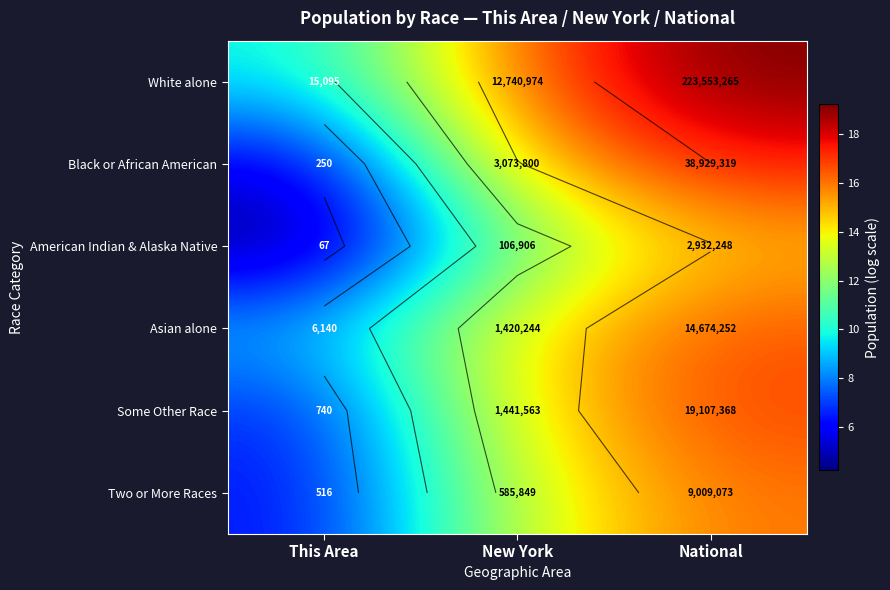

What is the minimum value shown in the chart?

4.2